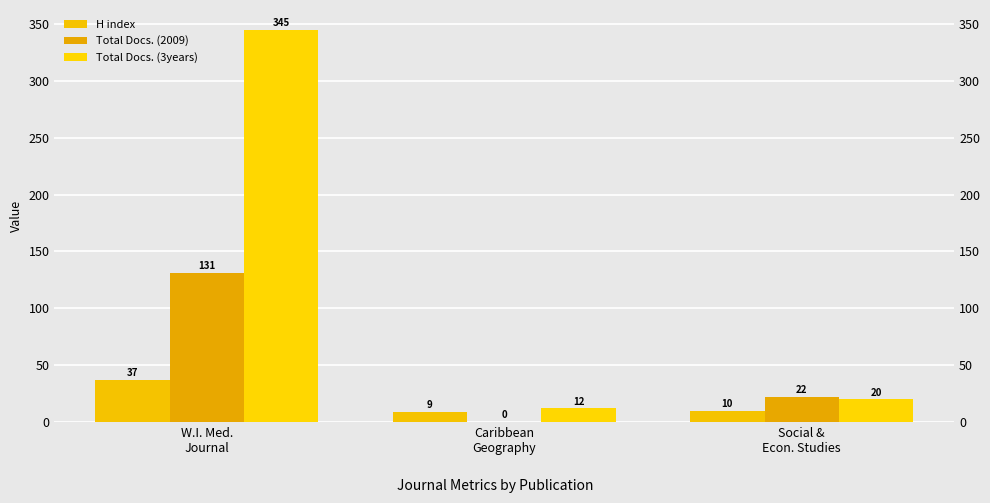

What is the difference between the maximum and minimum values in the Total Docs. (3years) series?

333